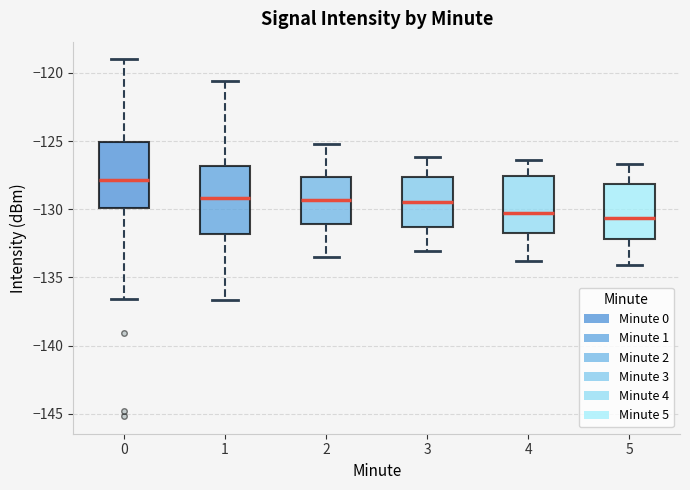

Where is the lower edge of the box at x = 3 on the y-axis? The values are not printed on the chart, so give them approximately, as read against the axis.

-131.5